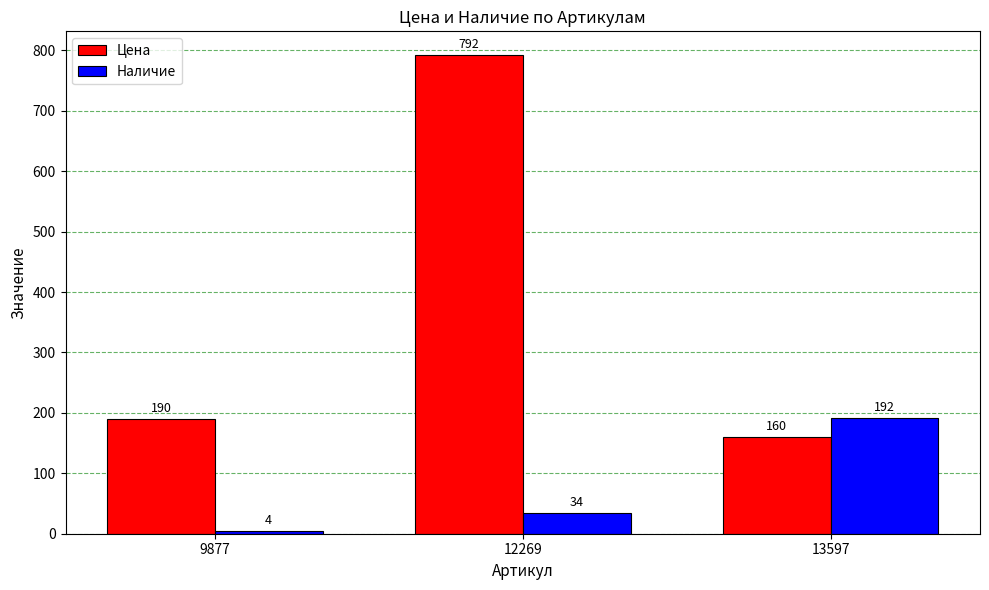

Does the chart contain stacked bars?

No